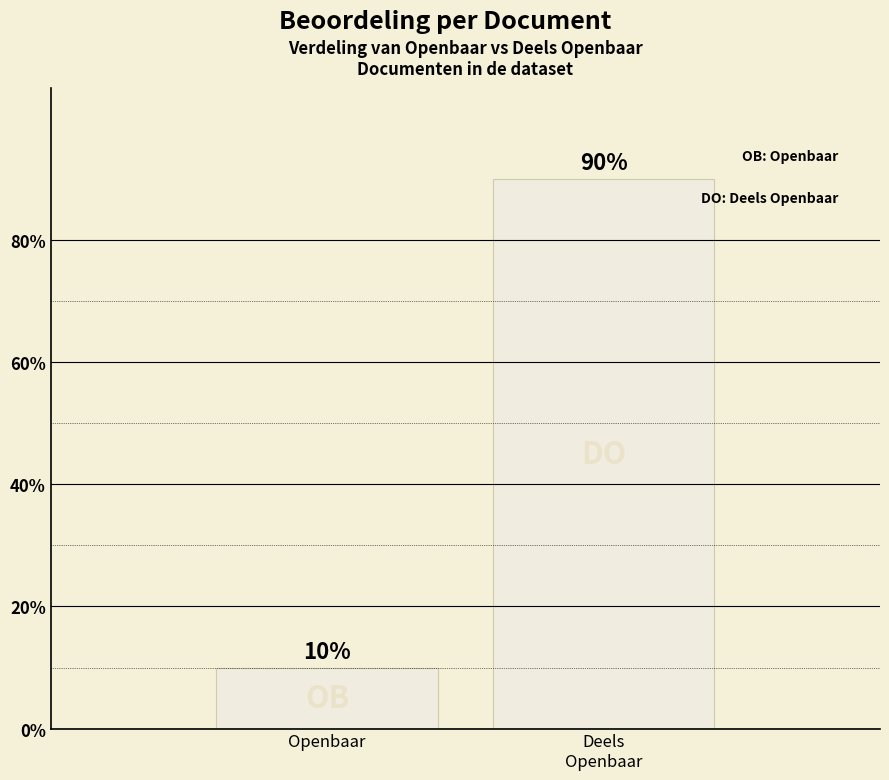

Reading left to right, list all the values displayed in this chart.

10	90